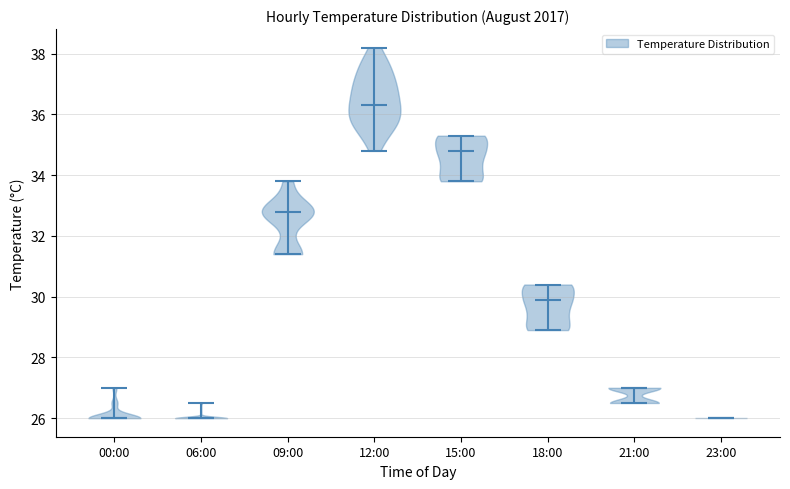

Which violin has the highest median line?

12:00